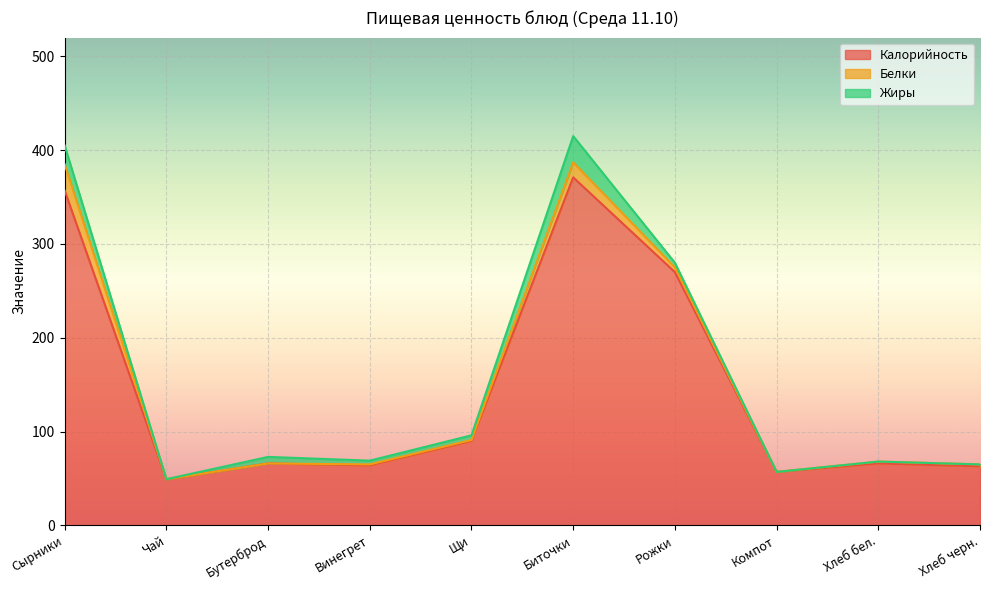

What is the greatest value displayed?

371.0